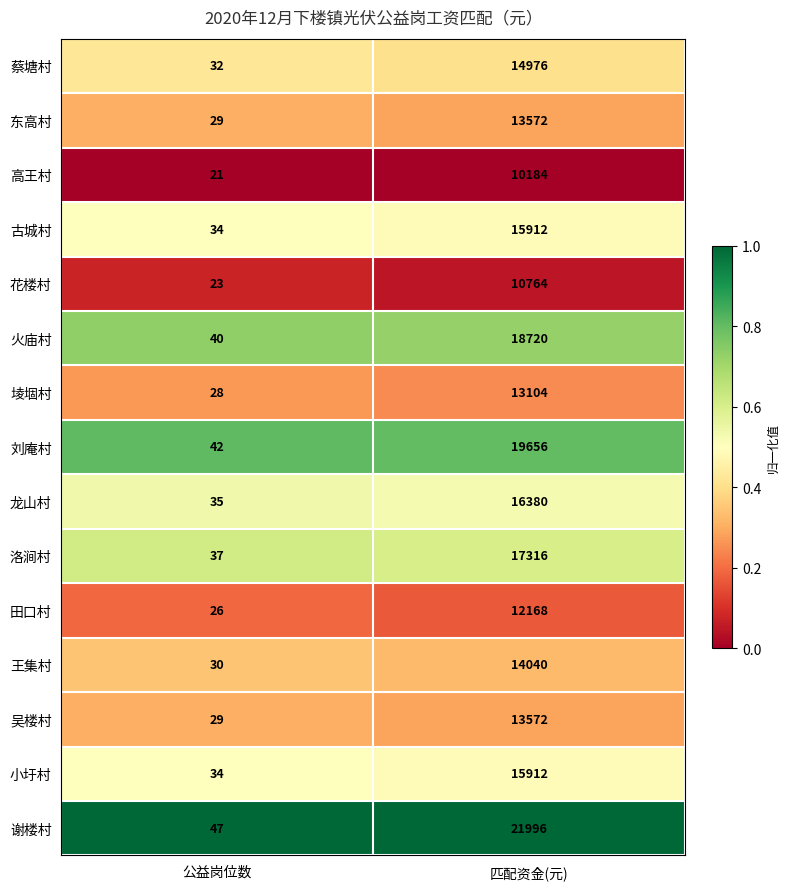

Which series has the largest total across all categories?

谢楼村